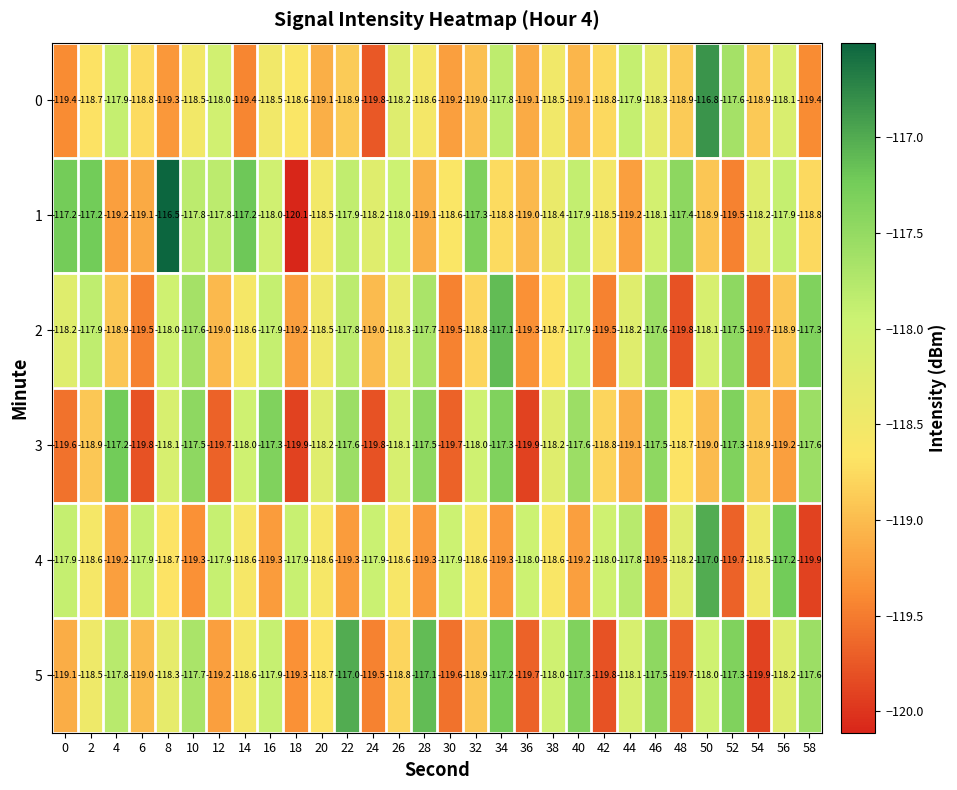

At 30, list the series in order from smallest to largest.

3, 5, 2, 0, 1, 4